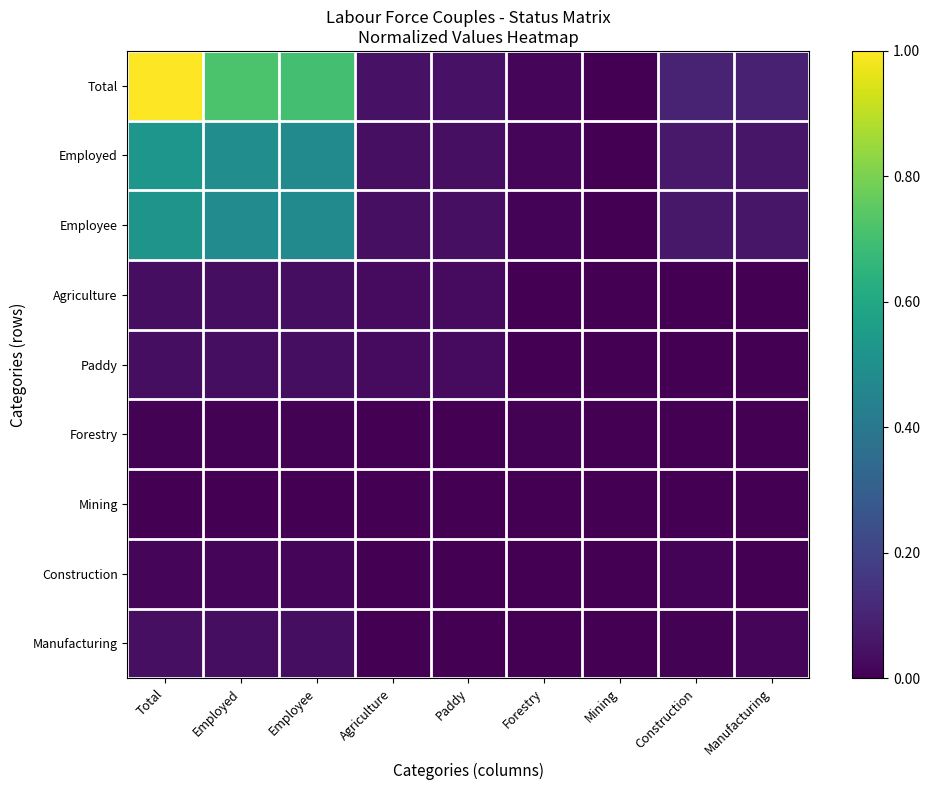

At which category is the sum across all series the highest?

Total